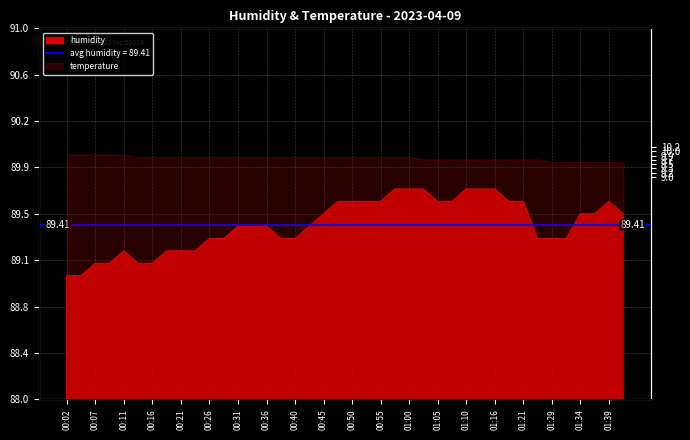

List the labels in order of value, smallest first.

00:02, 00:04, 00:07, 00:09, 00:14, 00:16, 00:11, 00:19, 00:21, 00:23, 00:26, 00:28, 00:38, 00:40, 01:27, 01:29, 01:32, 00:31, 00:33, 00:36, 00:43, 00:45, 01:34, 01:36, 01:41, 00:48, 00:50, 00:53, 00:55, 01:05, 01:08, 01:18, 01:21, 01:39, 00:58, 01:00, 01:02, 01:10, 01:13, 01:16